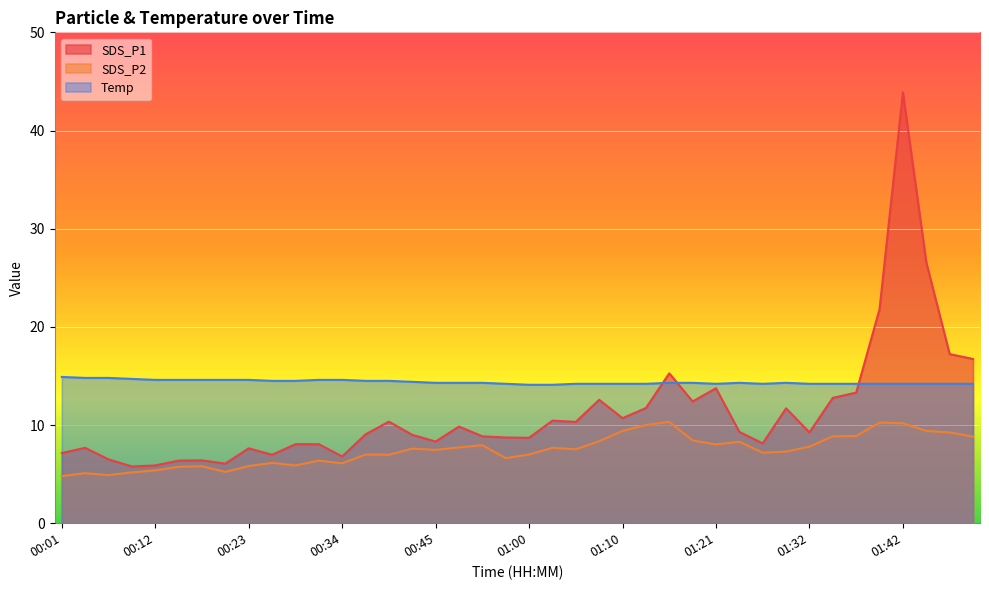

What is the spread (max minus min) of values at 01:34?

5.3